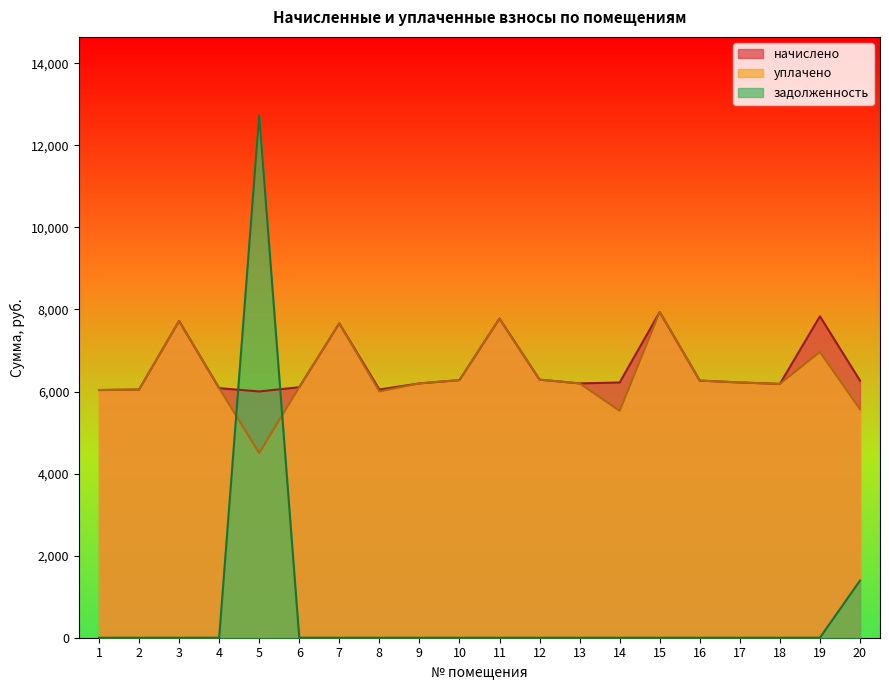

At which category is the sum across all series the highest?

5